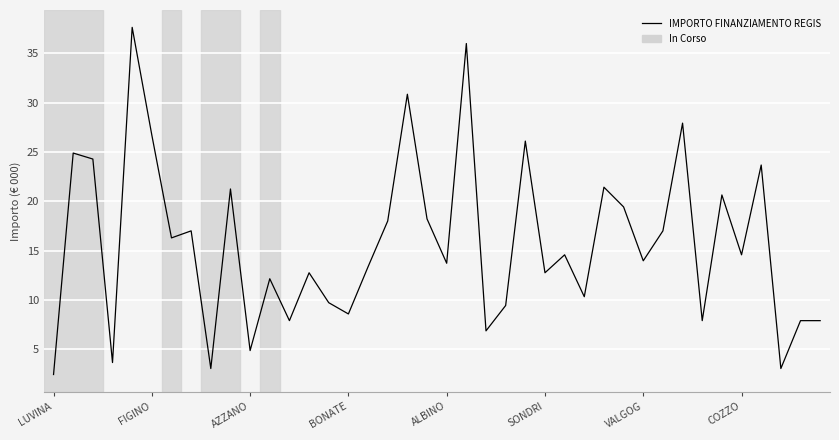

What is the greatest value displayed?

37.6